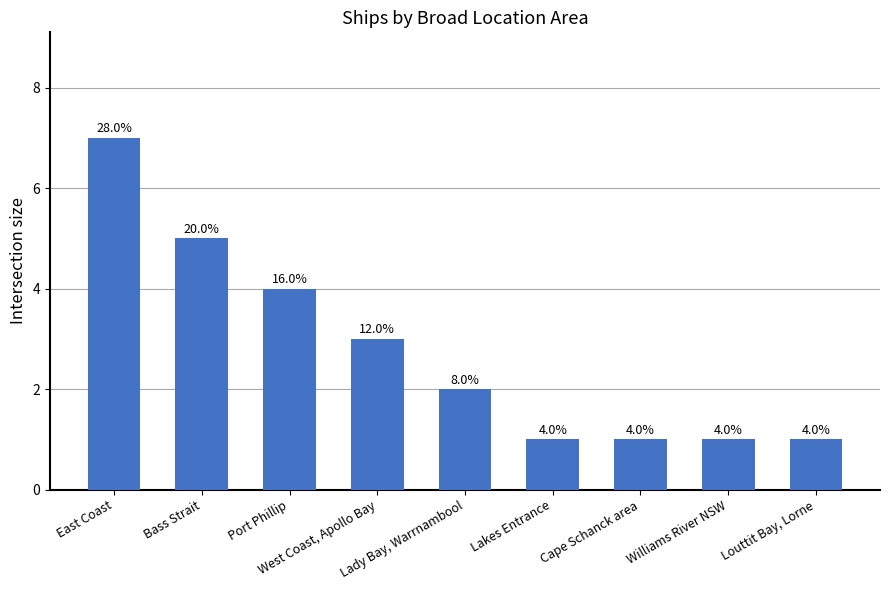

The value at Port Phillip is 4. True or false?

True